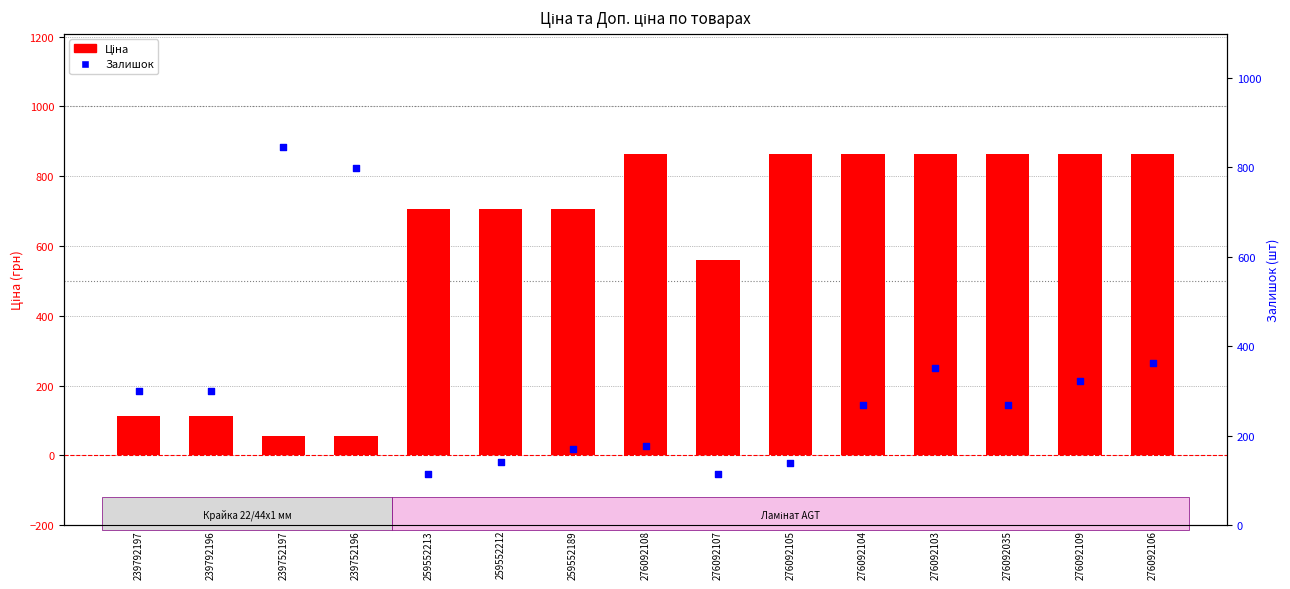

What are all the series names shown in the legend?

Ціна, Залишок